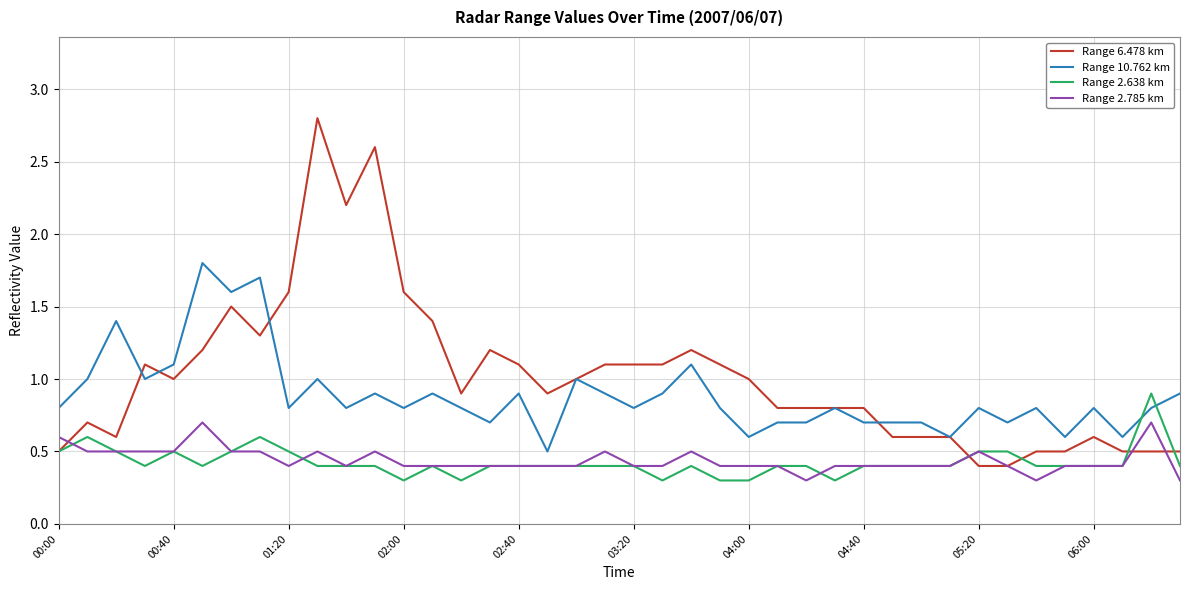

Which series has the largest range (max minus min)?

Range 6.478 km